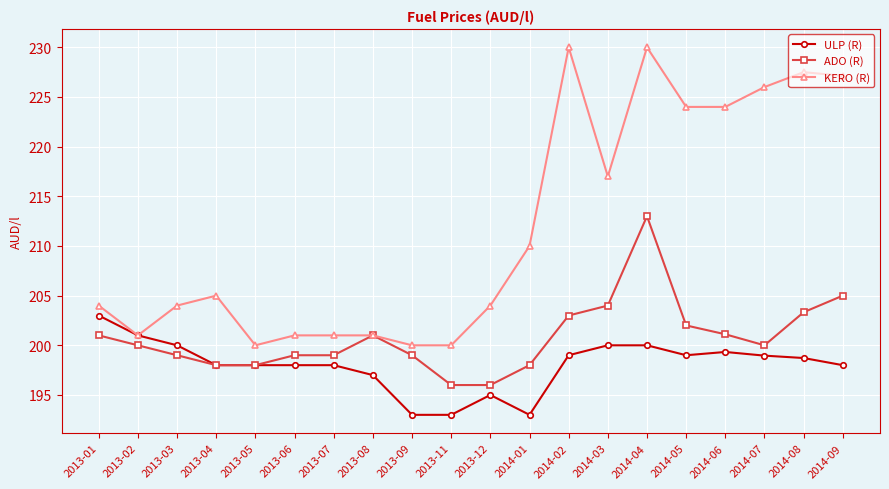

What is the difference between the highest and lowest values at 2014-05?

25.0